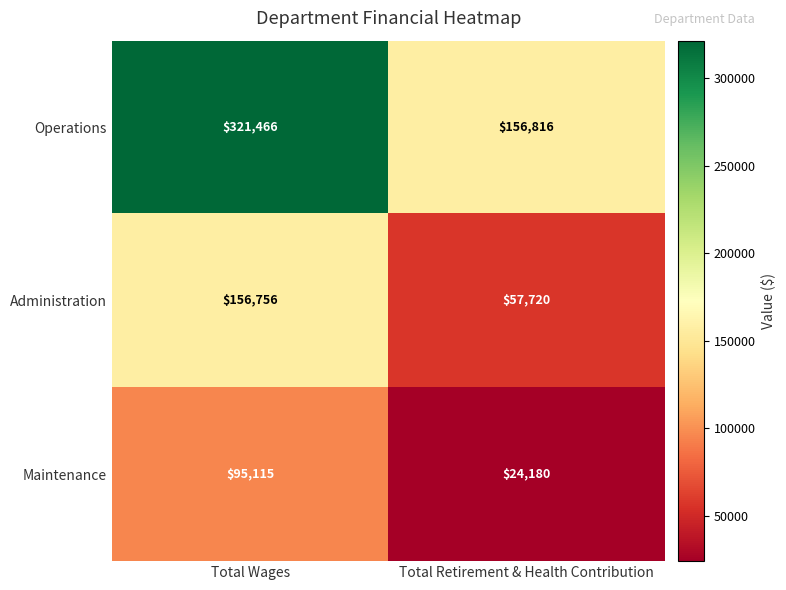

At Total Retirement & Health Contribution, list the series in order from smallest to largest.

Maintenance, Administration, Operations